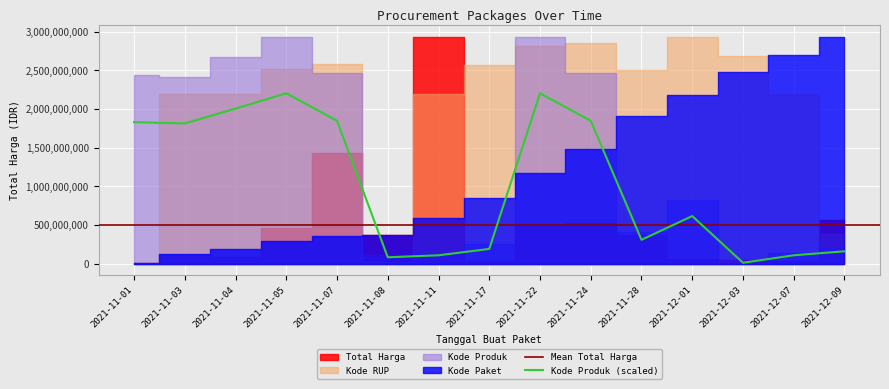

Which category has the lowest value in the Kode Produk (scaled) series?

2021-12-03